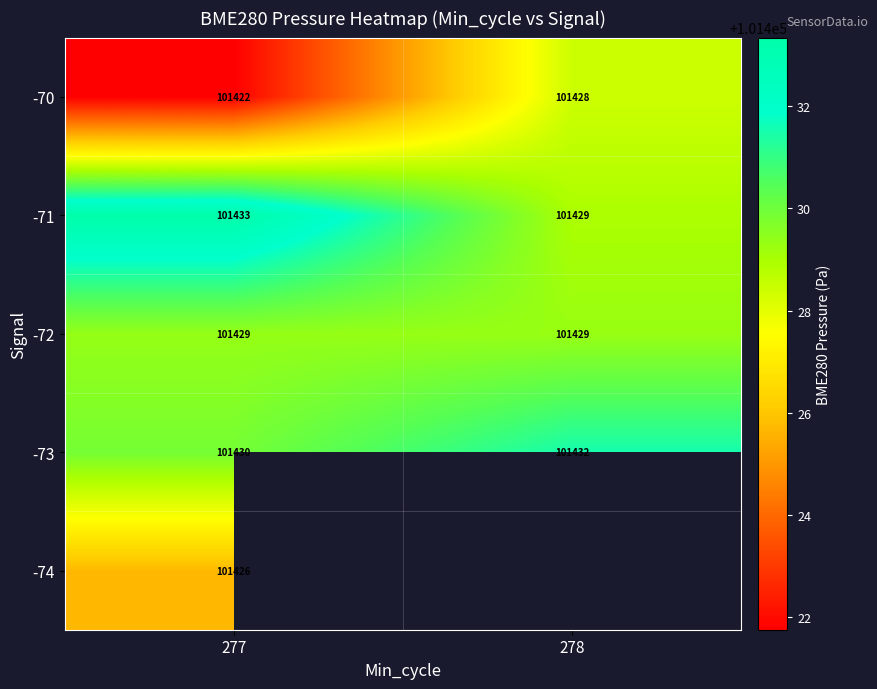

Is the value of -73 at 277 greater than the value of -72 at 277?

Yes